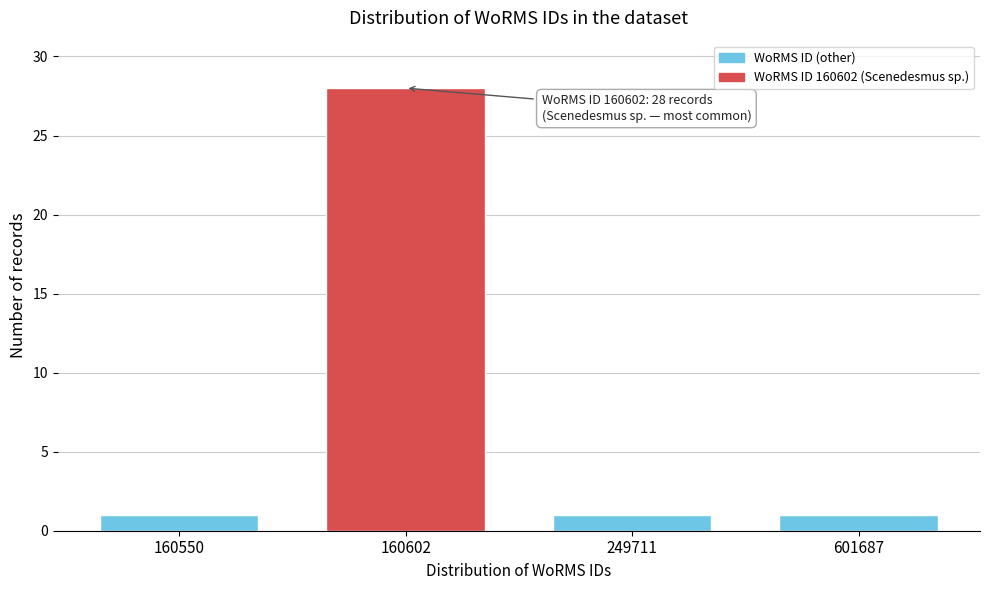

Reading left to right, transcribe all the data shown in this chart.

1	28	1	1